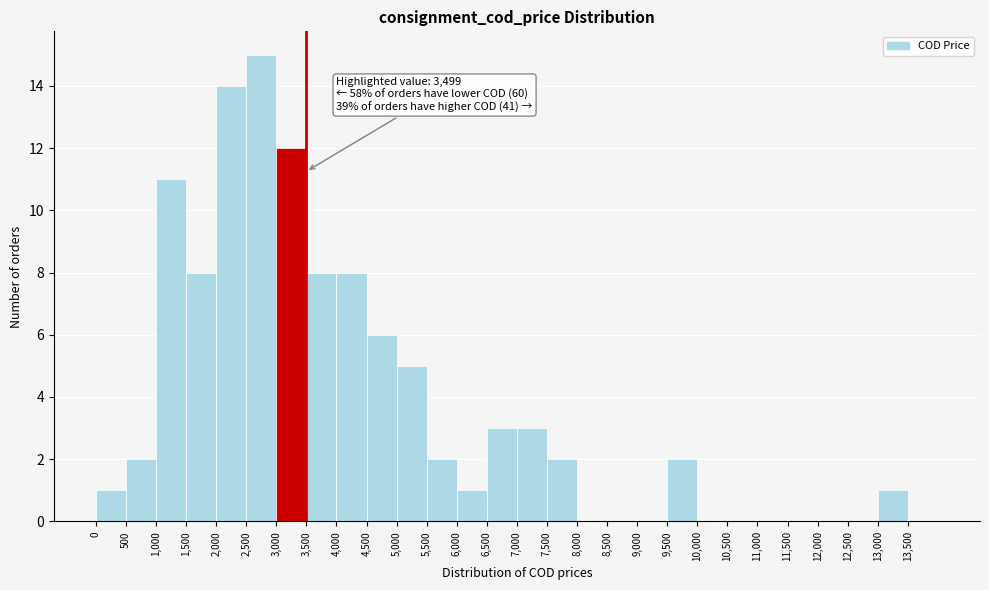

Which range on the x-axis has the tallest bar?

2500 to 3000